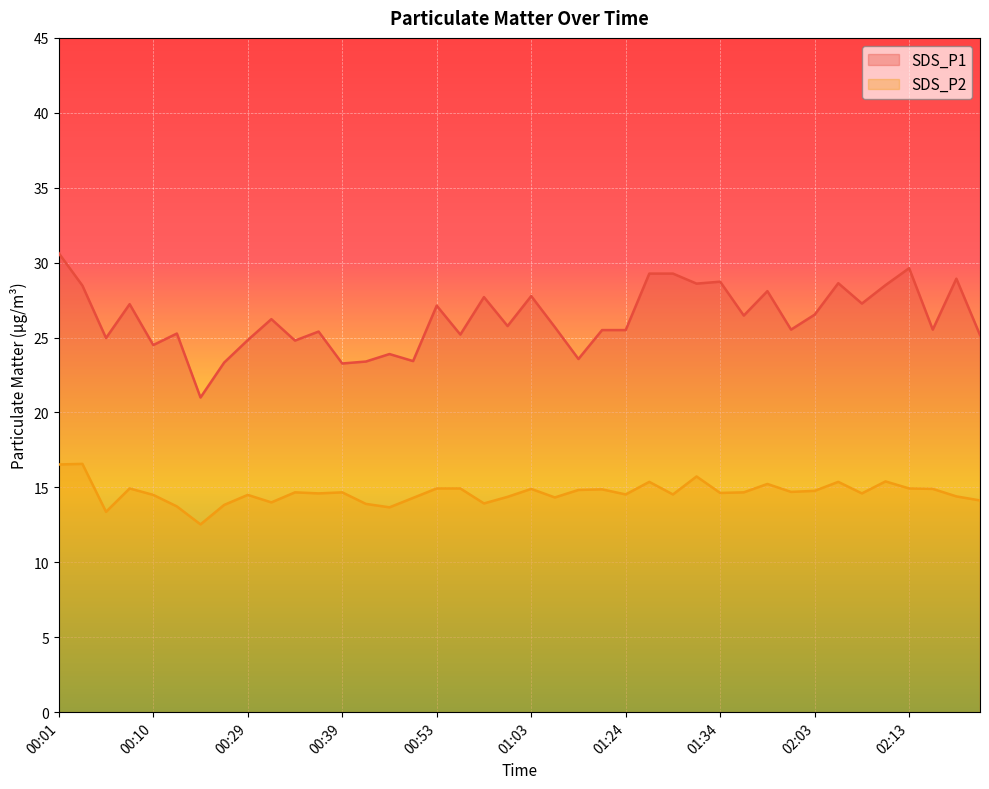

What is the total value across all series at 01:19?

38.4